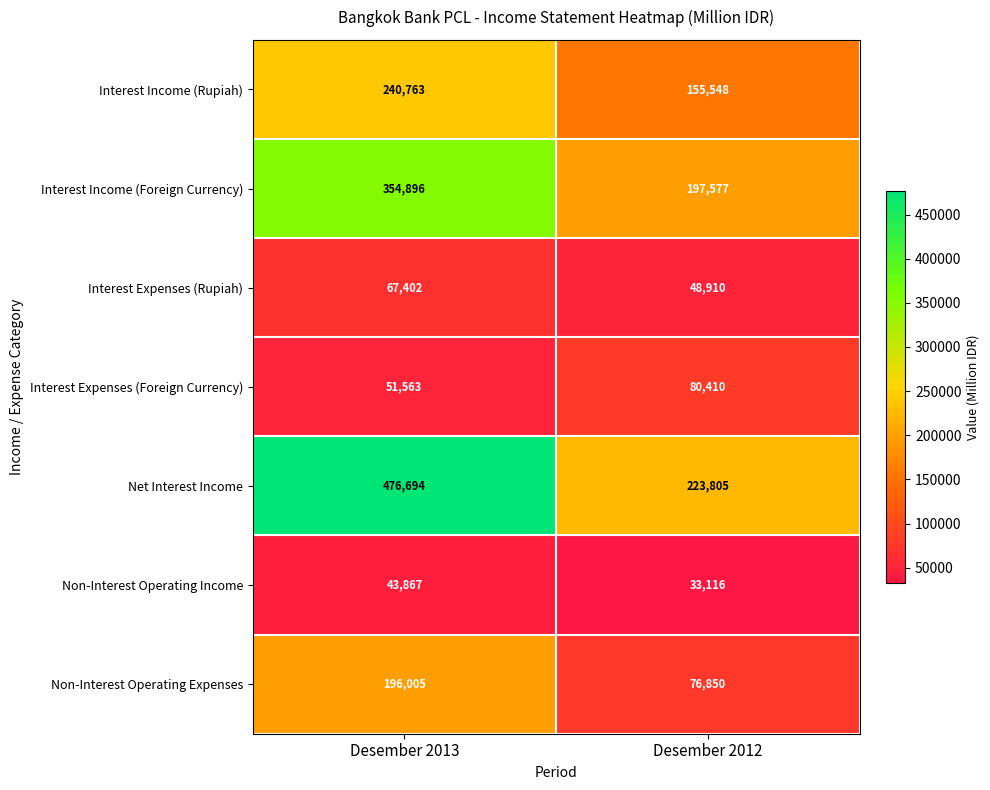

The Interest Expenses (Rupiah) series shows 87665 at Desember 2013. True or false?

False